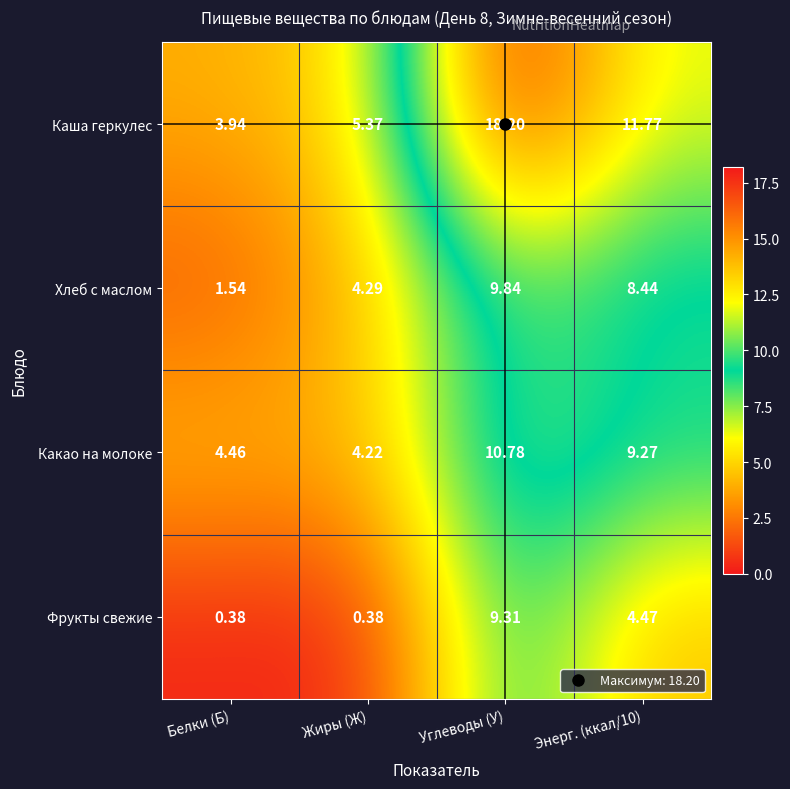

Which series changed the most between Жиры (Ж) and Энерг. (ккал/10)?

Каша геркулес